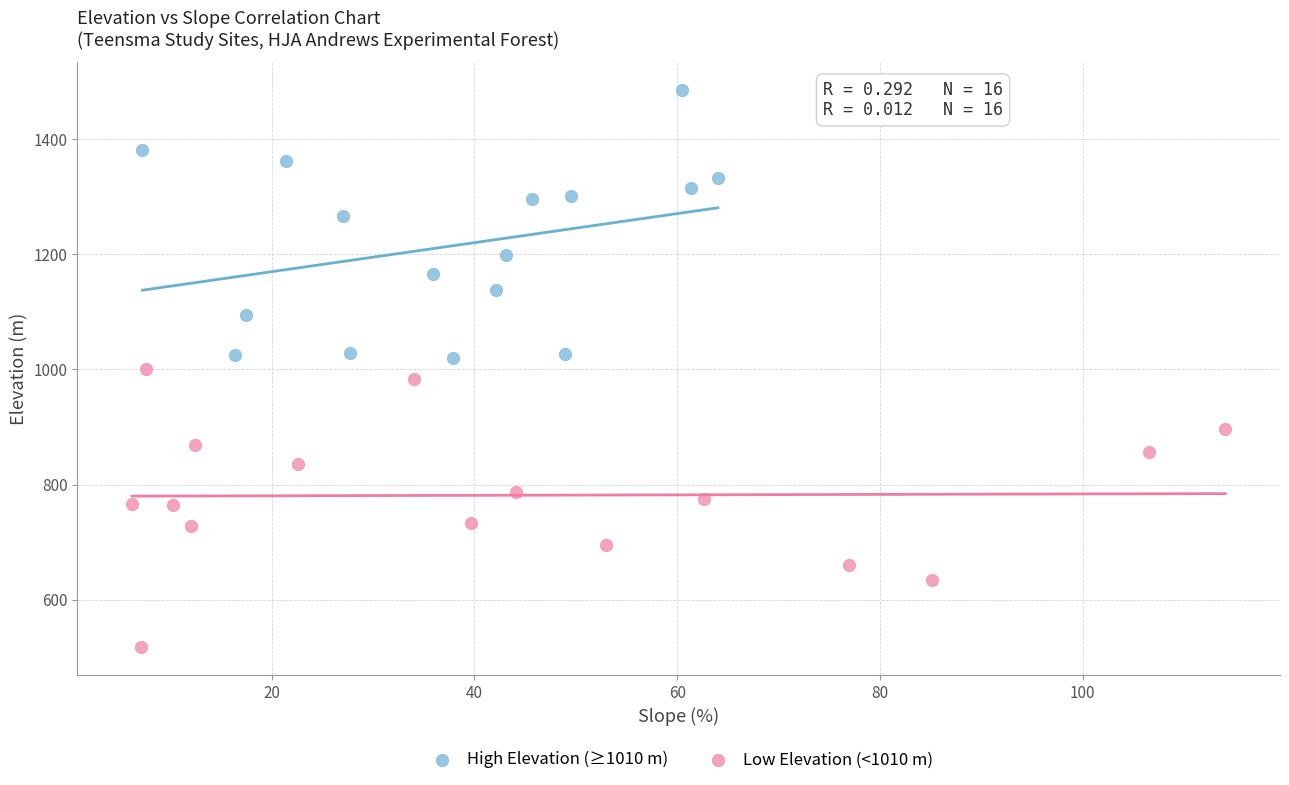

Which series contains the highest Y value?

High Elevation (≥1010 m)